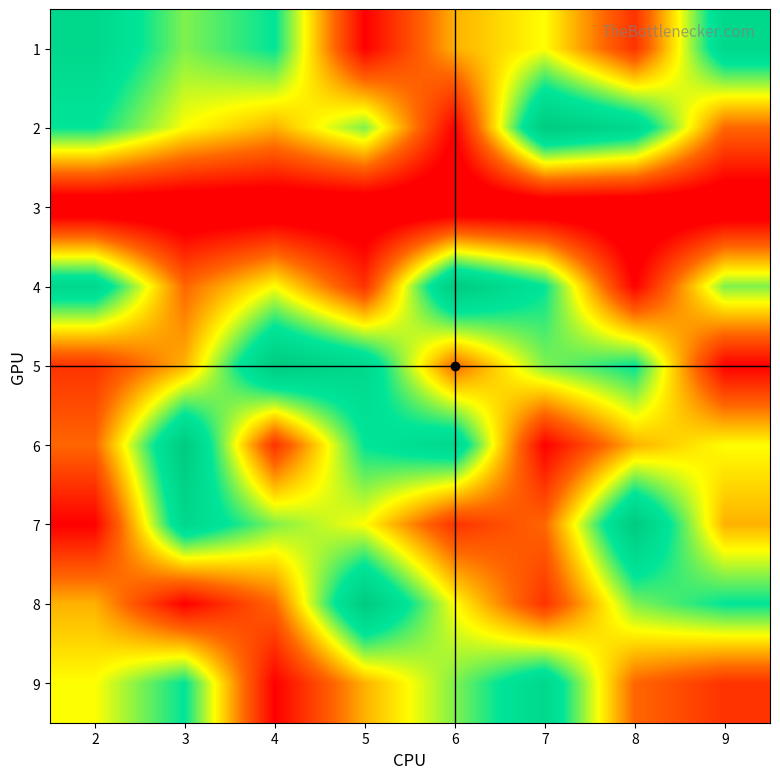

Reading right to left, list all the values displayed in this chart.

1: 9=8	8=2	7=5	6=4	5=1	4=7	3=6	2=8
2: 9=3	8=8	7=9	6=1	5=6	4=4	3=5	2=7
3: 9=0	8=0	7=0	6=0	5=0	4=0	3=0	2=0
4: 9=6	8=1	7=7	6=9	5=2	4=5	3=3	2=8
5: 9=1	8=7	7=6	6=3	5=8	4=9	3=4	2=2
6: 9=5	8=4	7=1	6=8	5=7	4=2	3=9	2=3
7: 9=4	8=9	7=3	6=2	5=5	4=6	3=8	2=1
8: 9=7	8=6	7=2	6=5	5=9	4=3	3=1	2=4
9: 9=2	8=3	7=8	6=6	5=4	4=1	3=7	2=5